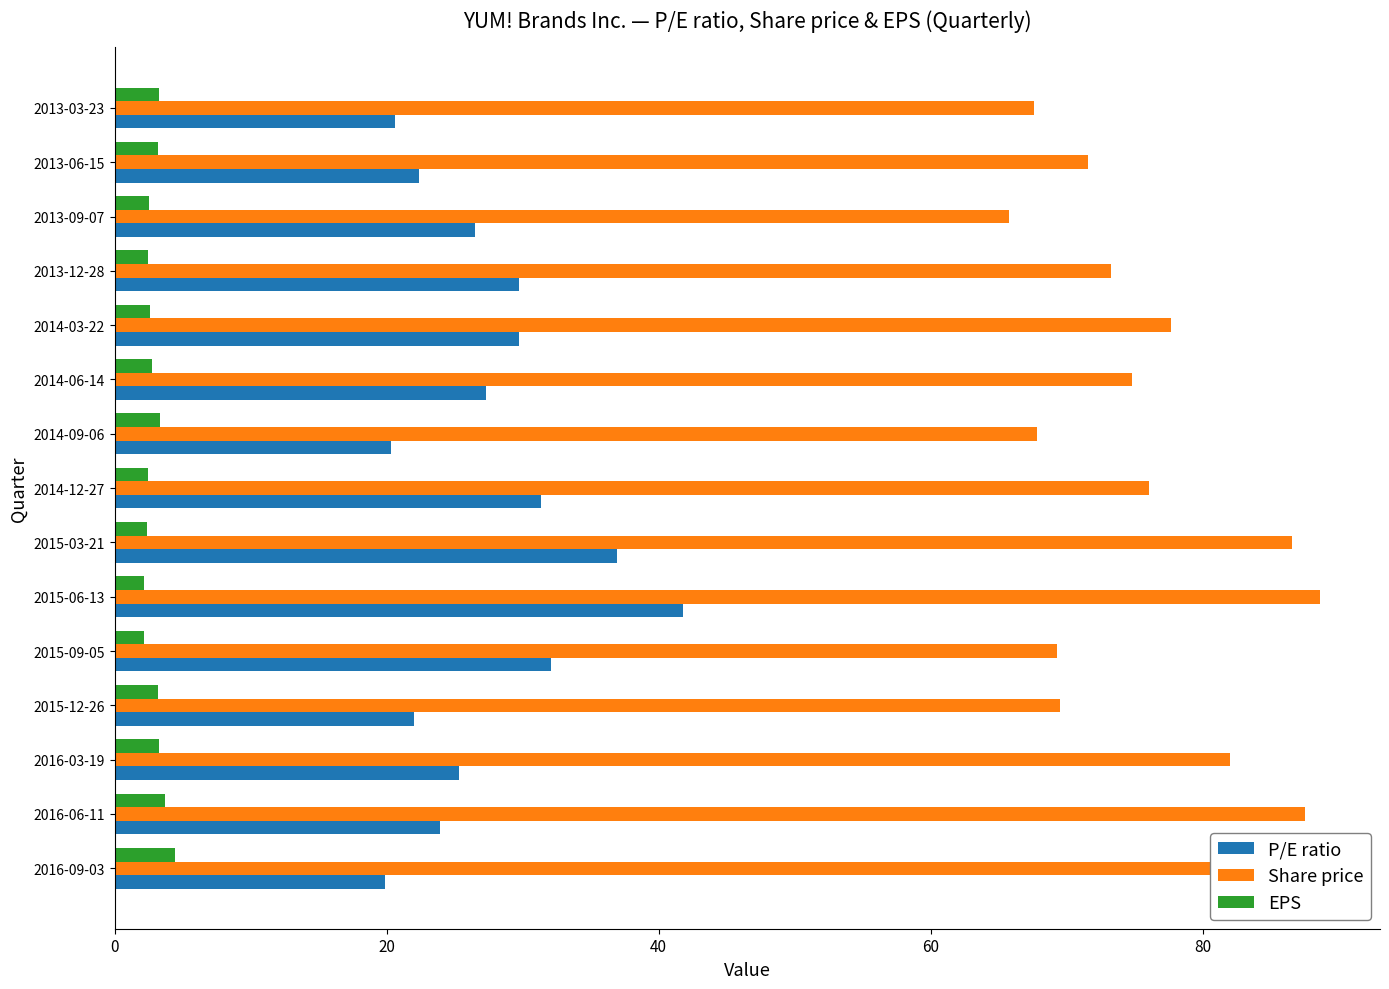

Between 2016-03-19 and 2013-09-07, which series saw the biggest shift?

Share price